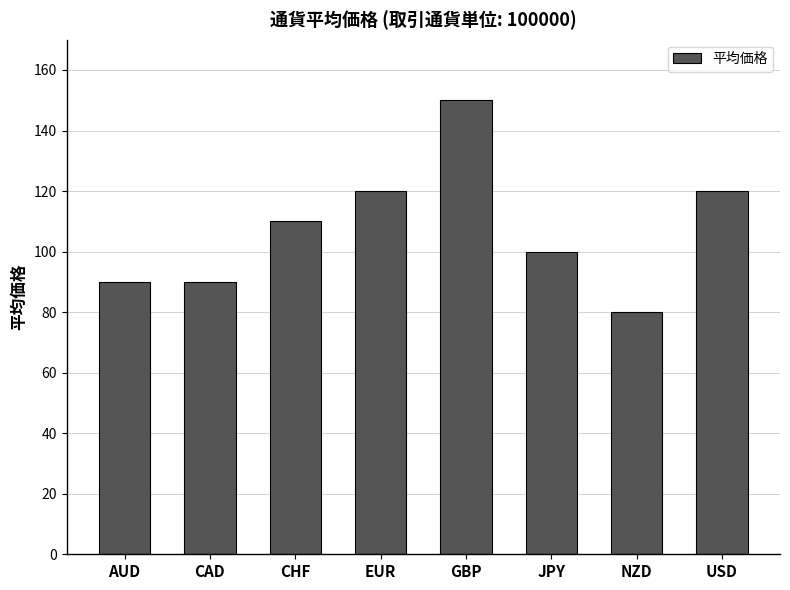

Is it true that the value at GBP is 150?

True